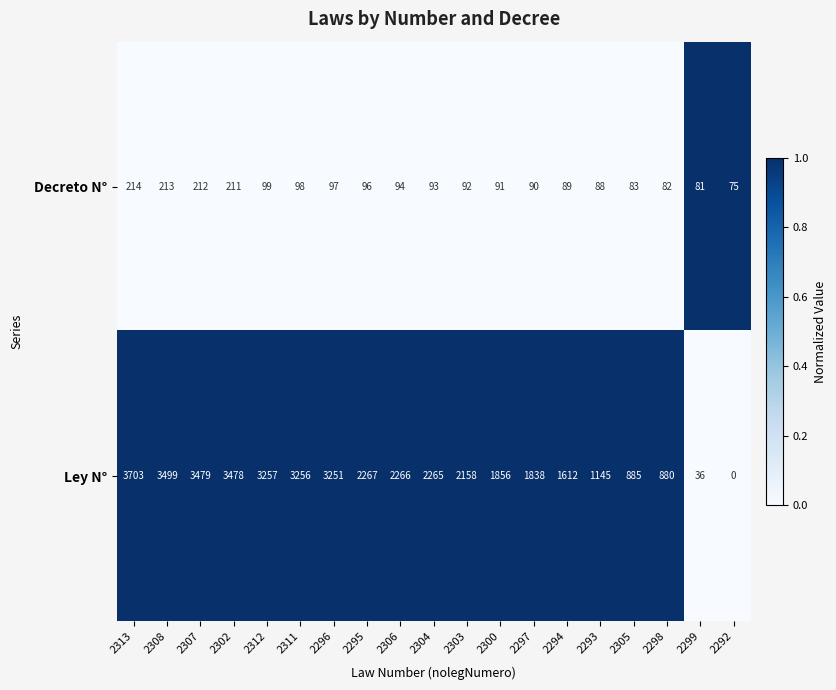

Is it true that Ley N° equals 3001 at 2297?

False